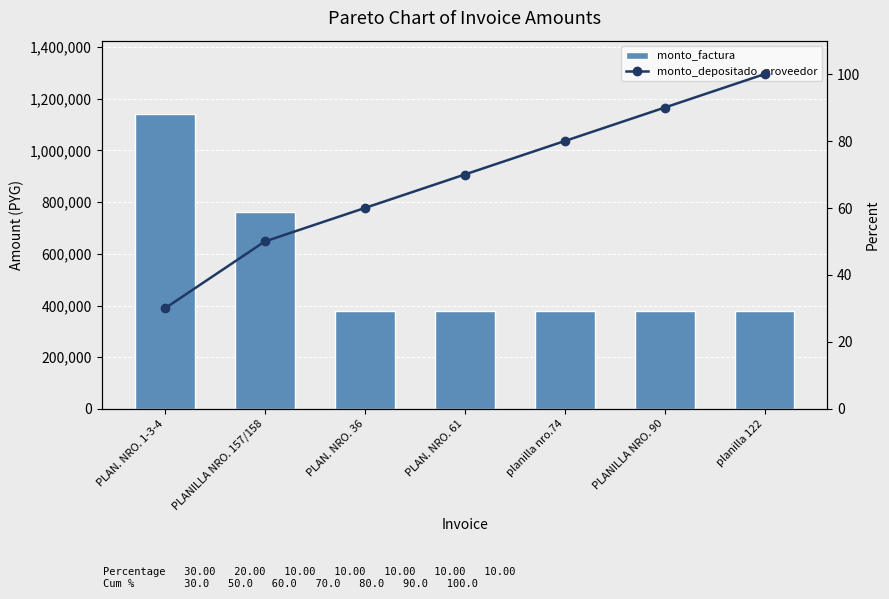

At which category is the sum across all series the highest?

PLAN. NRO. 1-3-4